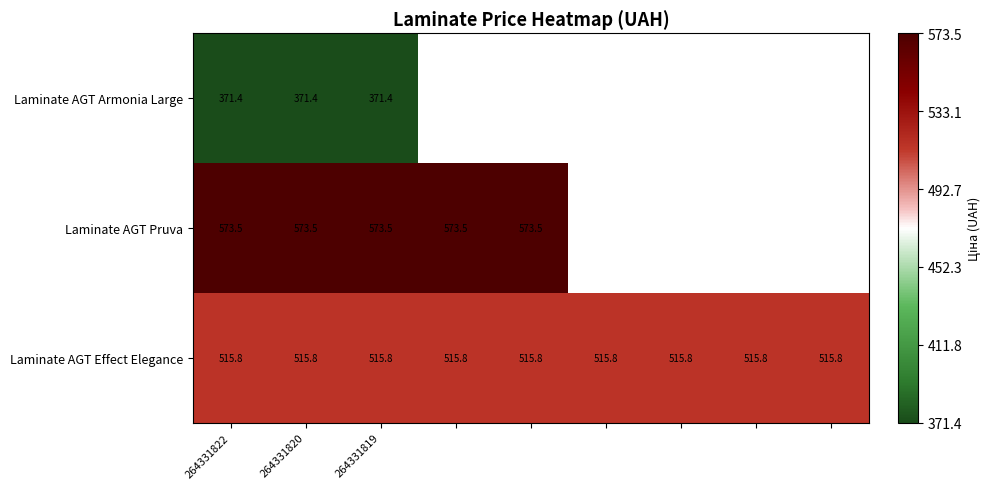

What is the difference between the highest and lowest values at 264331820?

202.1